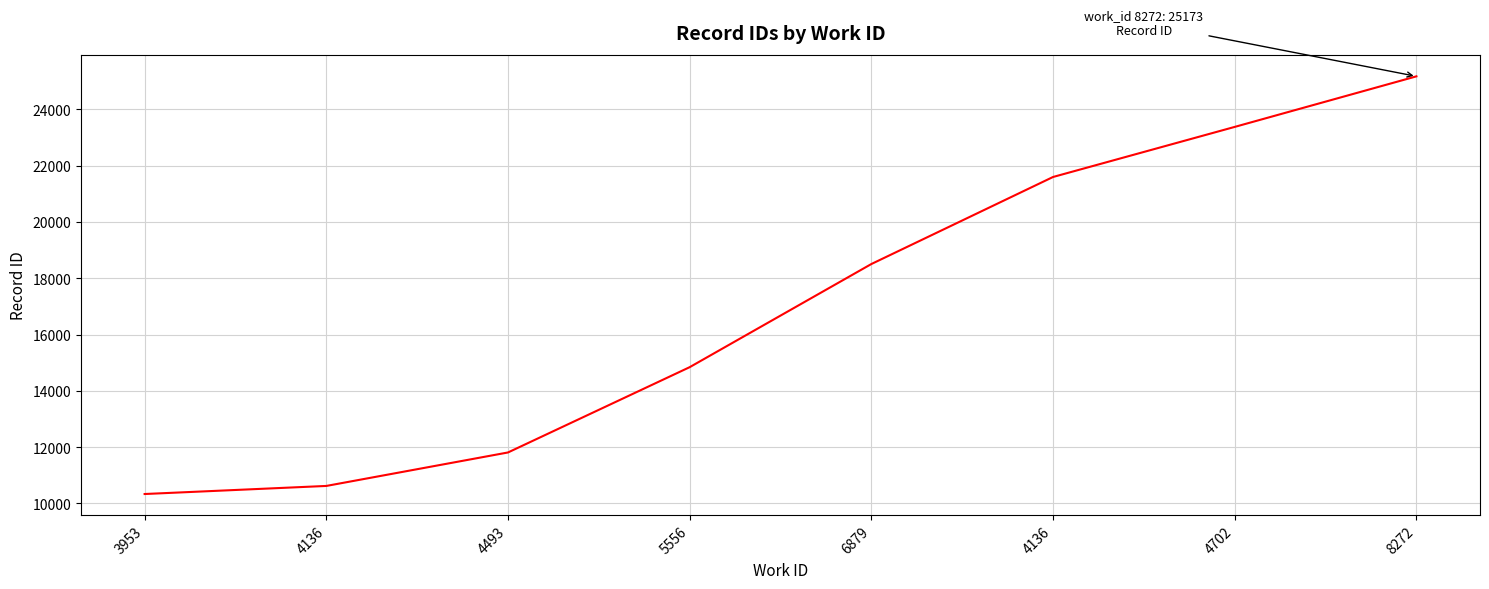

How many categories are shown in the chart?

8